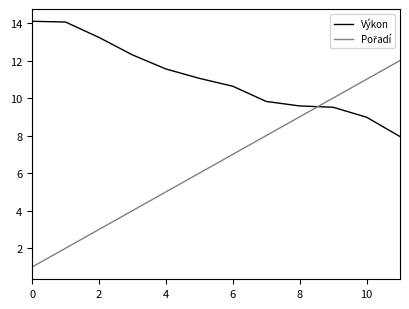

Which series has the largest total across all categories?

Výkon